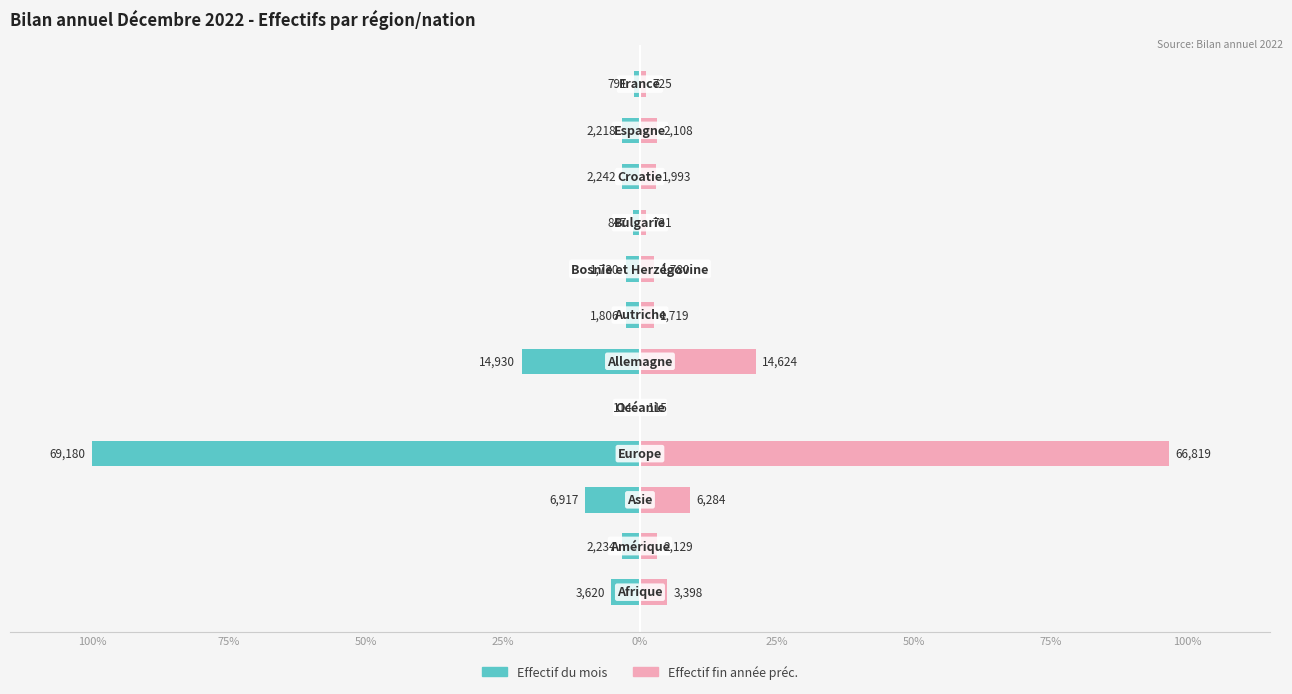

Which series has the widest spread of values?

Effectif du mois